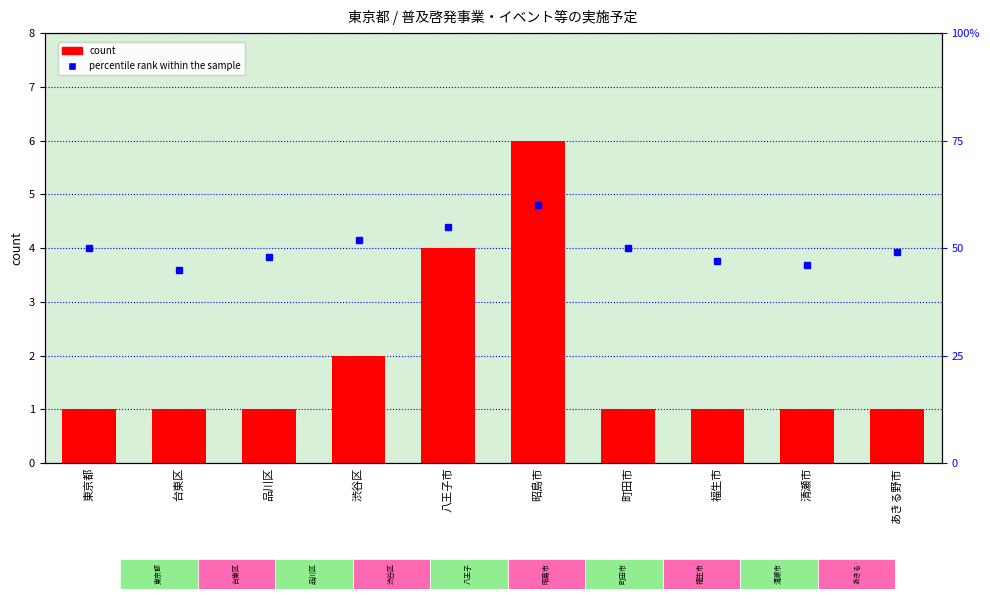

Rank the series at 町田市 from lowest to highest value.

count, percentile rank within the sample